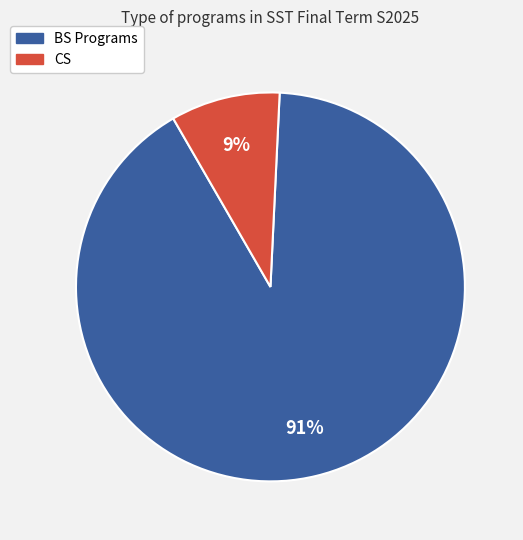

The BS Programs slice represents 91% of the pie. True or false?

True